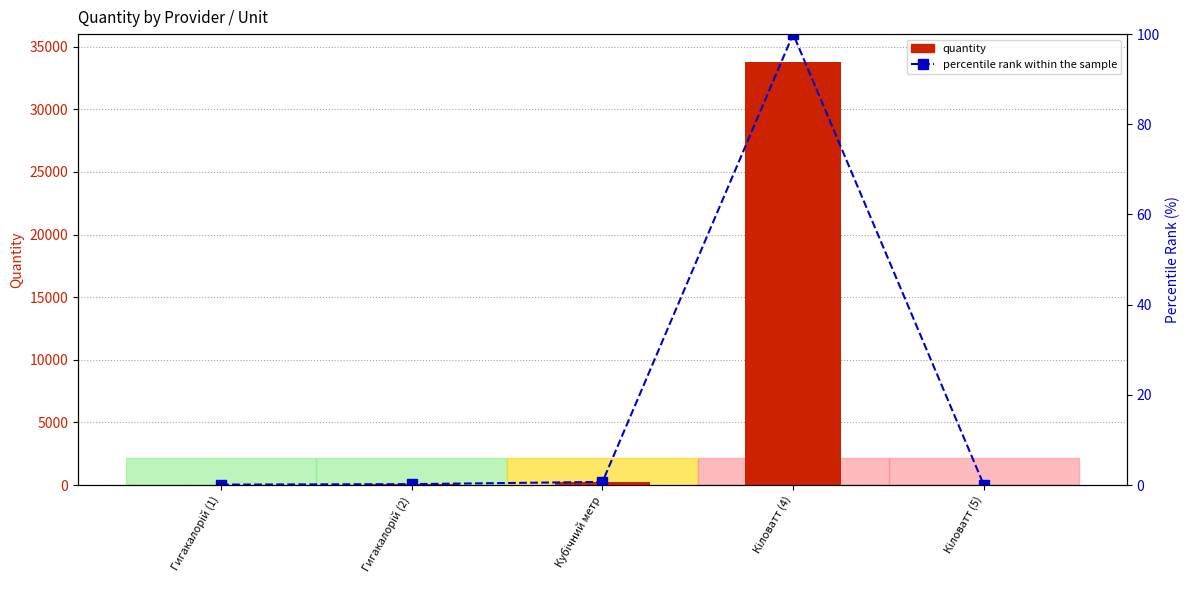

How many positive values does the quantity series have?

4